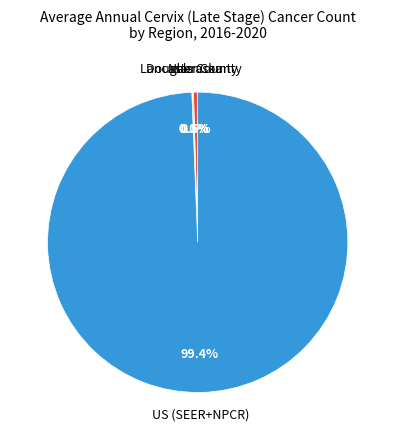

Is there a majority slice in this chart?

Yes